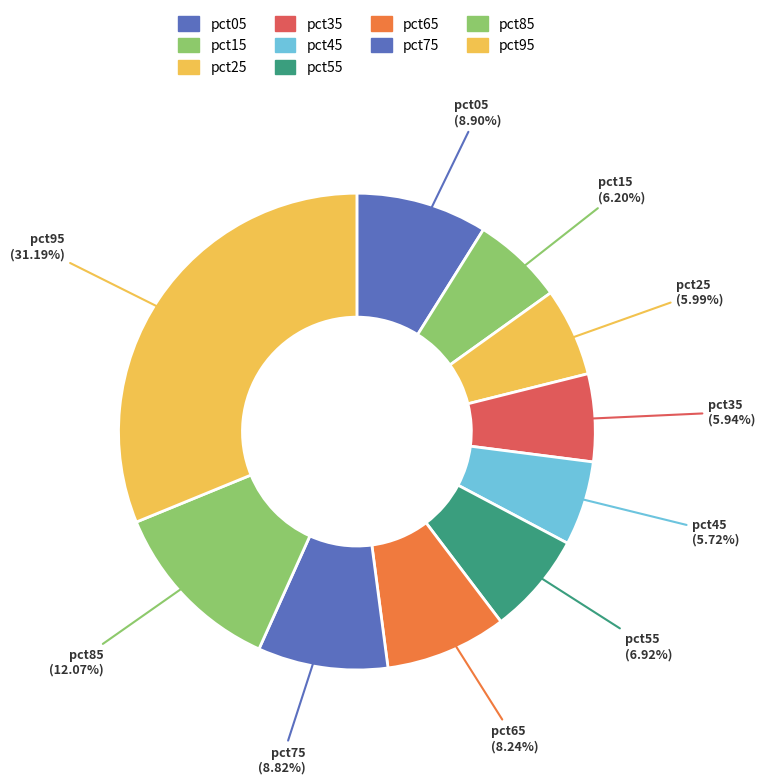

Is pct95 the majority of the pie?

No